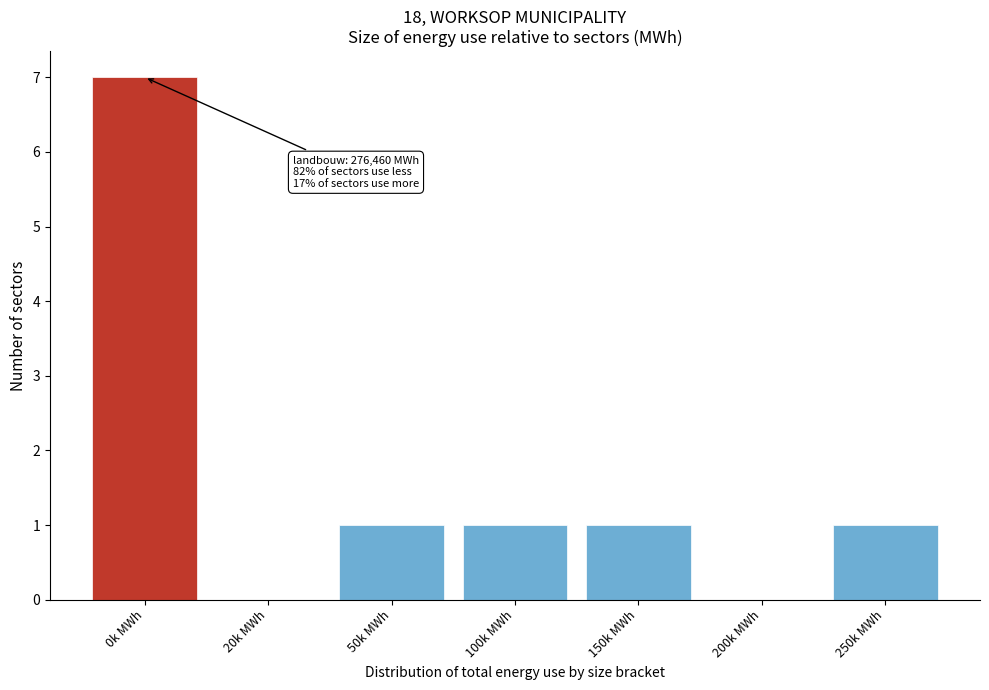

Reading left to right, transcribe all the data shown in this chart.

0k MWh=7	20k MWh=0	50k MWh=1	100k MWh=1	150k MWh=1	200k MWh=0	250k MWh=1